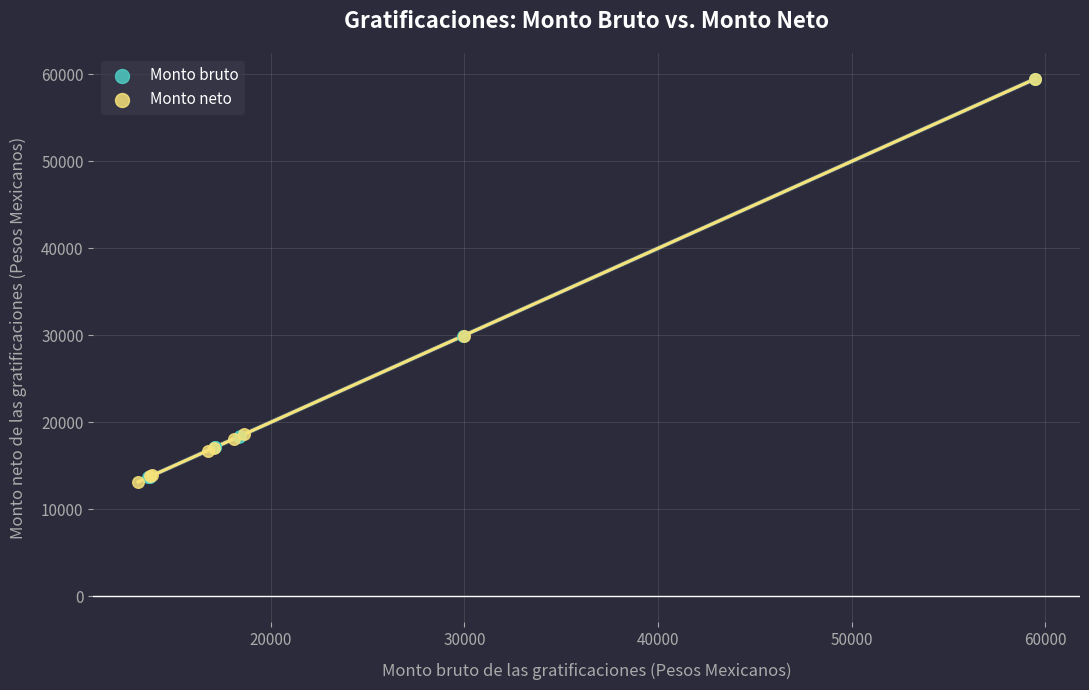

What are all the series names shown in the legend?

Monto bruto, Monto neto